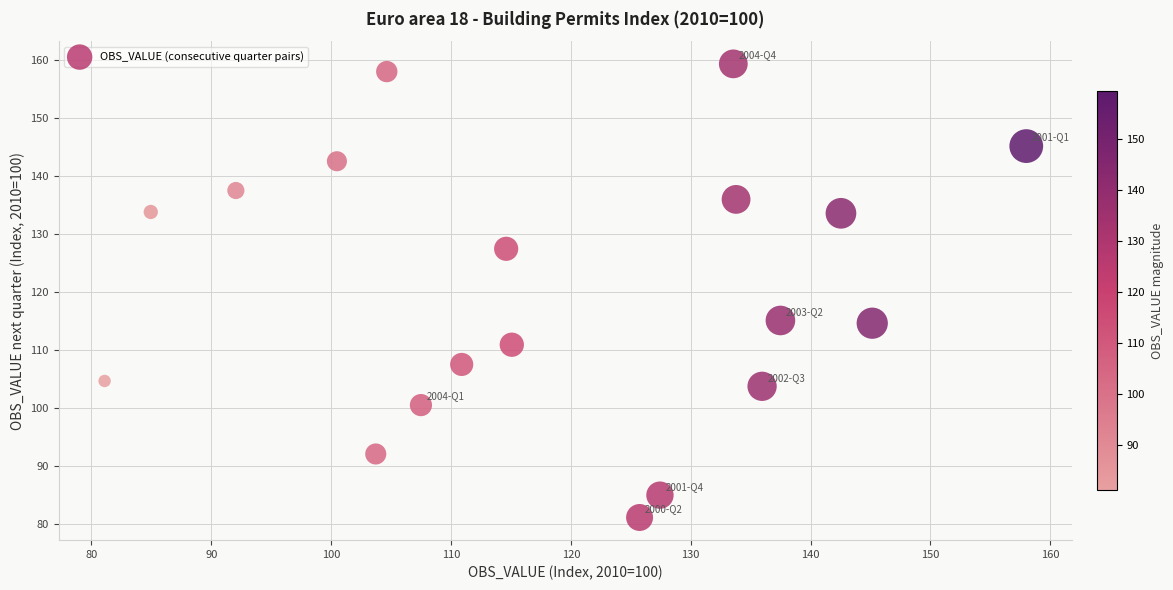

What is the range of X values (max minus min)?

76.9